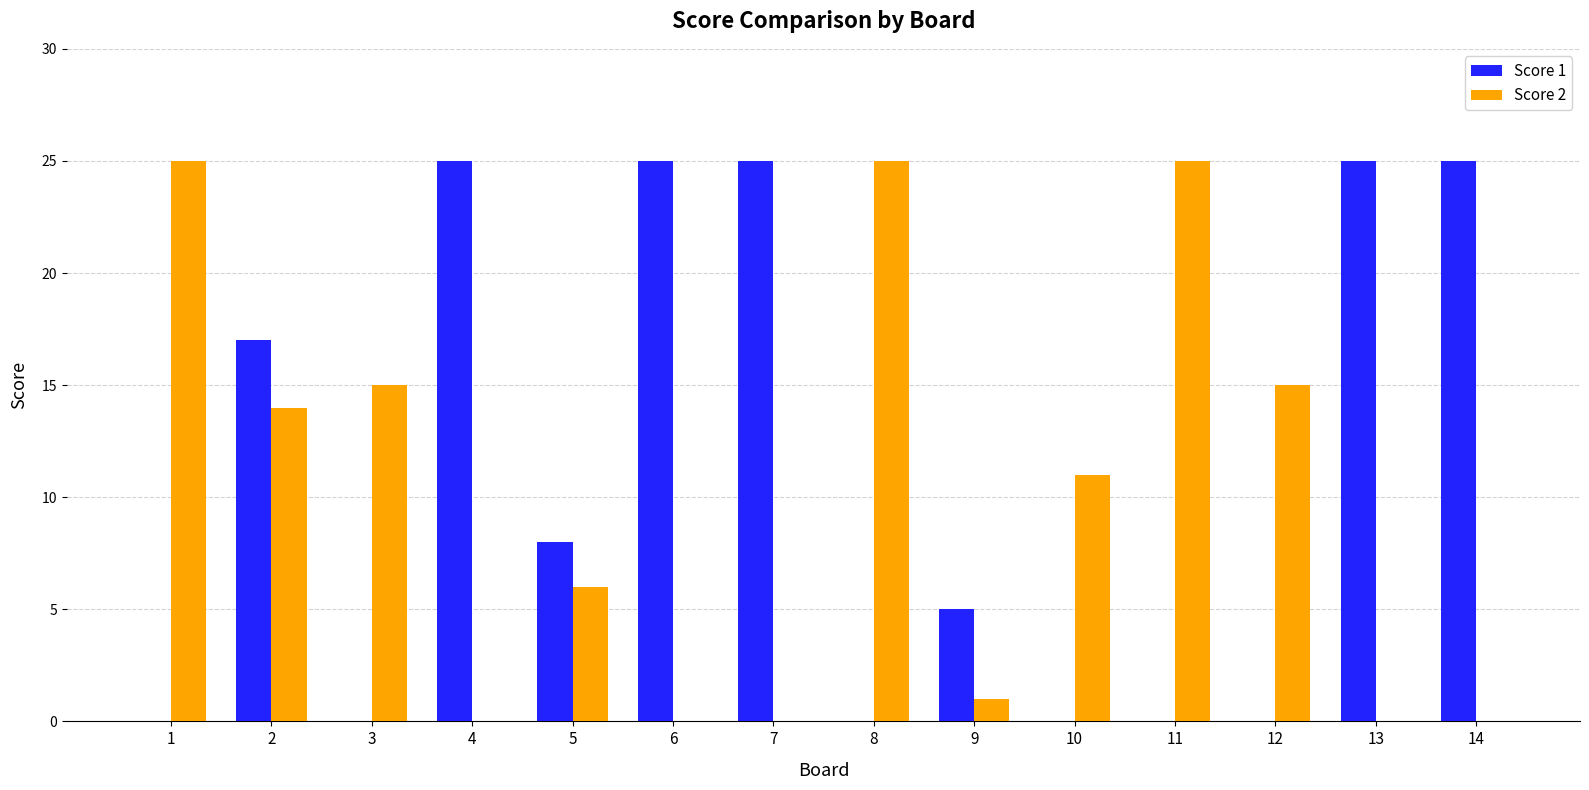

Reading left to right, what are all the values shown in this chart?

Score 1: 0	17	0	25	8	25	25	0	5	0	0	0	25	25
Score 2: 25	14	15	0	6	0	0	25	1	11	25	15	0	0